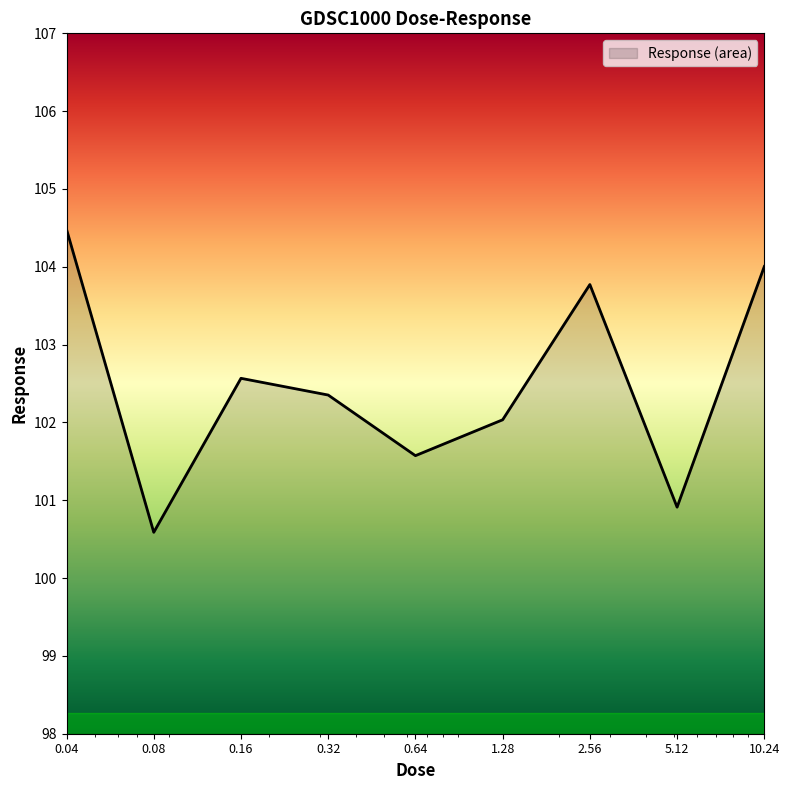

What is the maximum value shown in the chart?

104.5